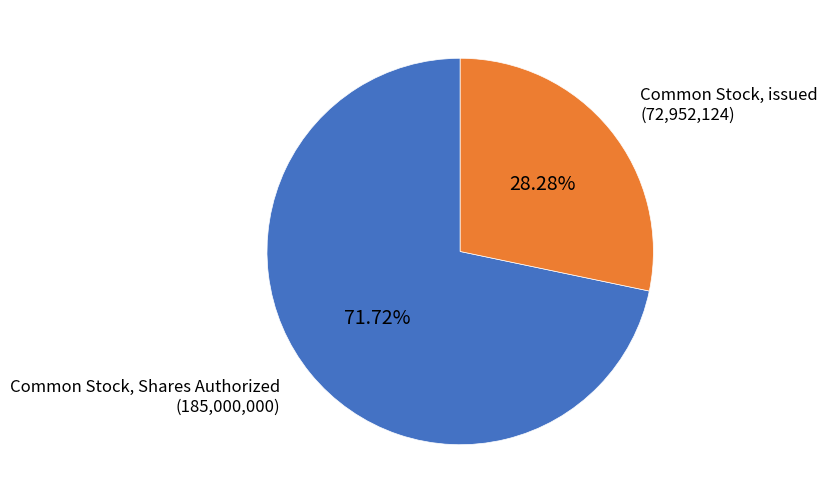

Is it true that Common Stock, issued is 28% of the pie?

True